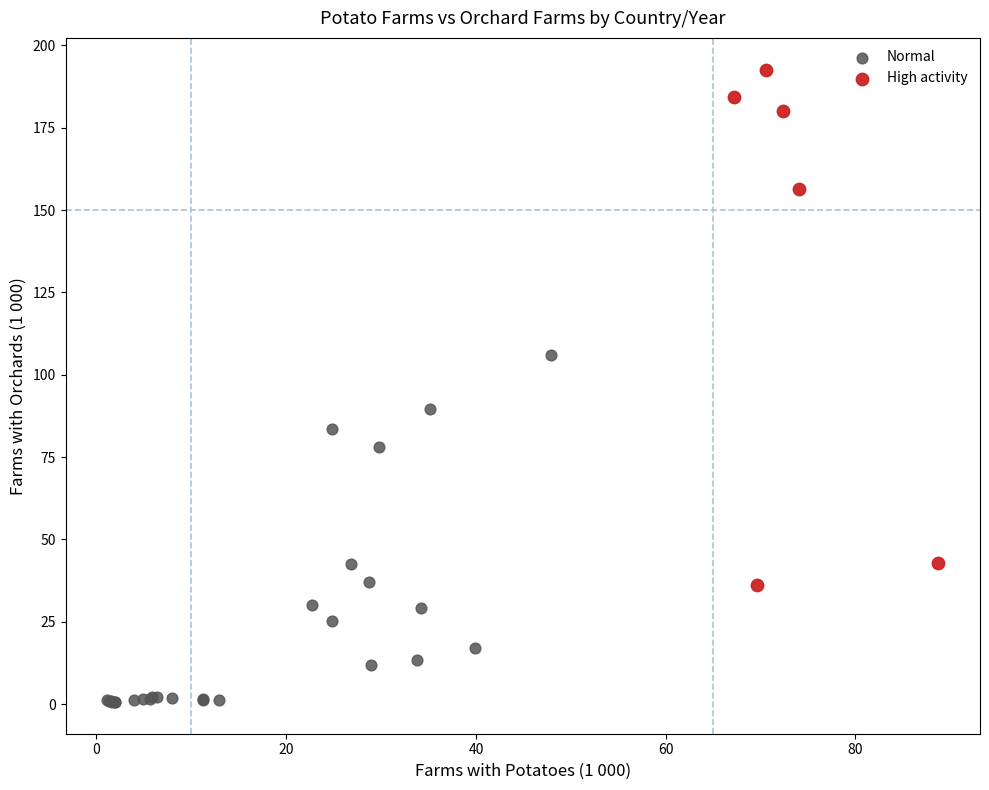

Which series has the widest spread of Y values?

High activity